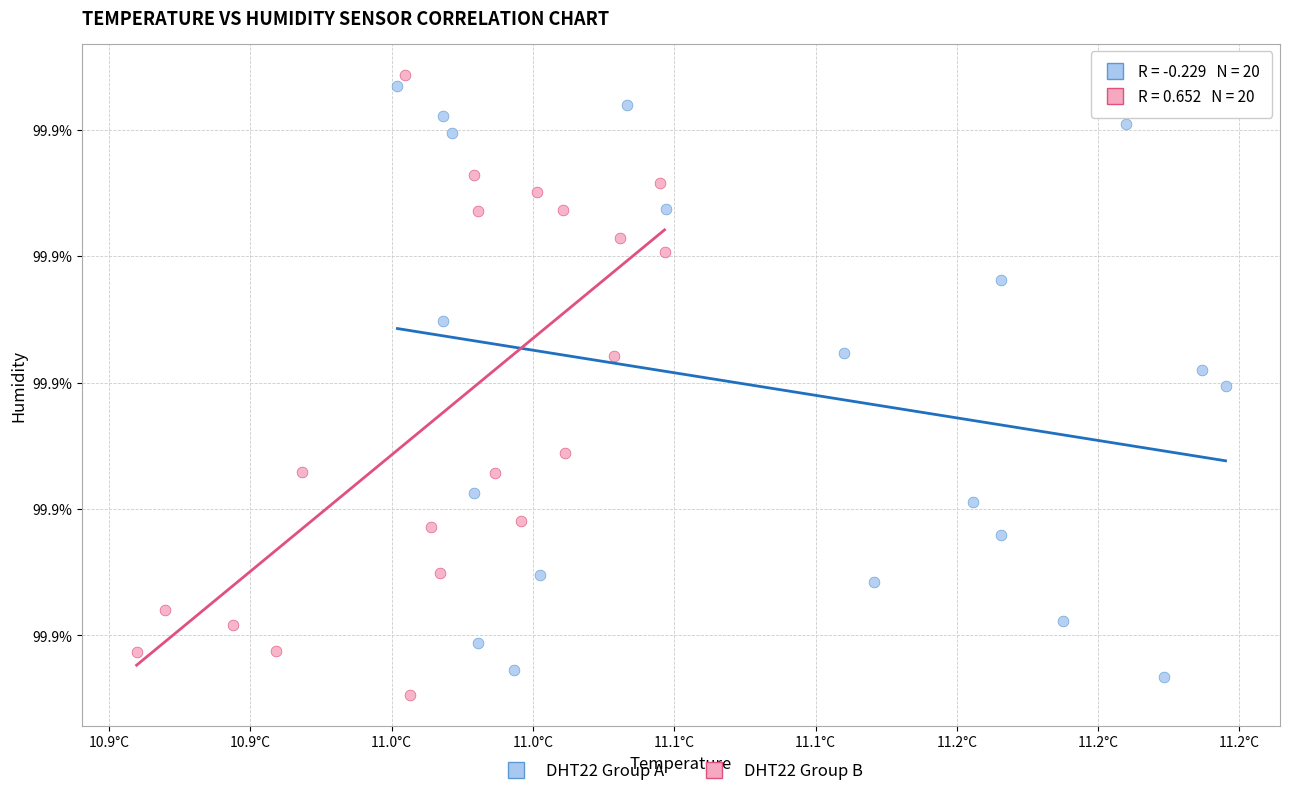

Which series reaches the maximum Y coordinate?

DHT22 Group B